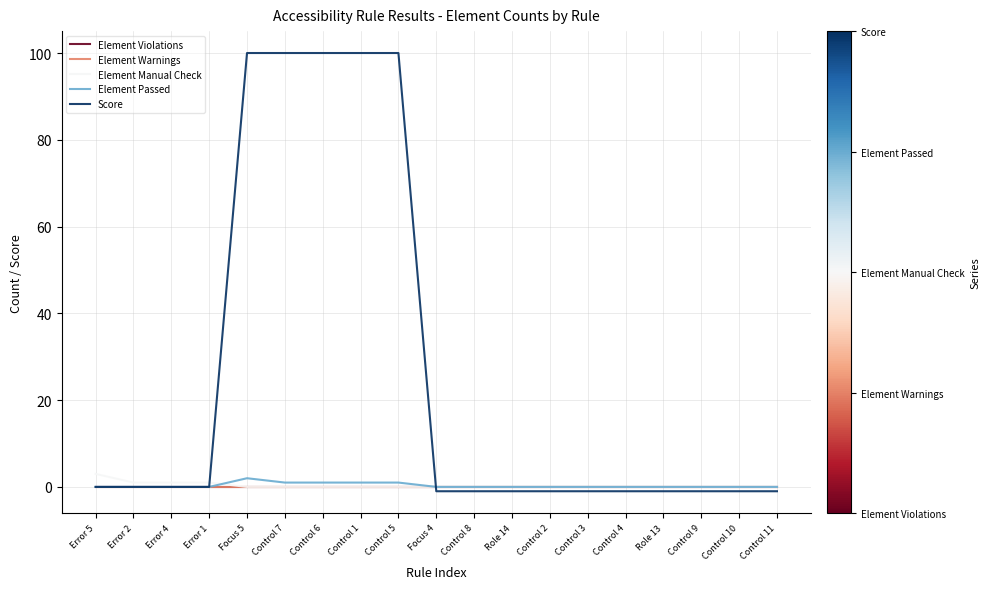

Reading left to right, extract all data points from this chart.

Element Violations: Error 5=0	Error 2=0	Error 4=0	Error 1=0	Focus 5=0	Control 7=0	Control 6=0	Control 1=0	Control 5=0	Focus 4=0	Control 8=0	Role 14=0	Control 2=0	Control 3=0	Control 4=0	Role 13=0	Control 9=0	Control 10=0	Control 11=0
Element Warnings: Error 5=0	Error 2=0	Error 4=0	Error 1=0	Focus 5=0	Control 7=0	Control 6=0	Control 1=0	Control 5=0	Focus 4=0	Control 8=0	Role 14=0	Control 2=0	Control 3=0	Control 4=0	Role 13=0	Control 9=0	Control 10=0	Control 11=0
Element Manual Check: Error 5=3	Error 2=1	Error 4=1	Error 1=1	Focus 5=0	Control 7=0	Control 6=0	Control 1=0	Control 5=0	Focus 4=0	Control 8=0	Role 14=0	Control 2=0	Control 3=0	Control 4=0	Role 13=0	Control 9=0	Control 10=0	Control 11=0
Element Passed: Error 5=0	Error 2=0	Error 4=0	Error 1=0	Focus 5=2	Control 7=1	Control 6=1	Control 1=1	Control 5=1	Focus 4=0	Control 8=0	Role 14=0	Control 2=0	Control 3=0	Control 4=0	Role 13=0	Control 9=0	Control 10=0	Control 11=0
Score: Error 5=0	Error 2=0	Error 4=0	Error 1=0	Focus 5=100	Control 7=100	Control 6=100	Control 1=100	Control 5=100	Focus 4=-1	Control 8=-1	Role 14=-1	Control 2=-1	Control 3=-1	Control 4=-1	Role 13=-1	Control 9=-1	Control 10=-1	Control 11=-1